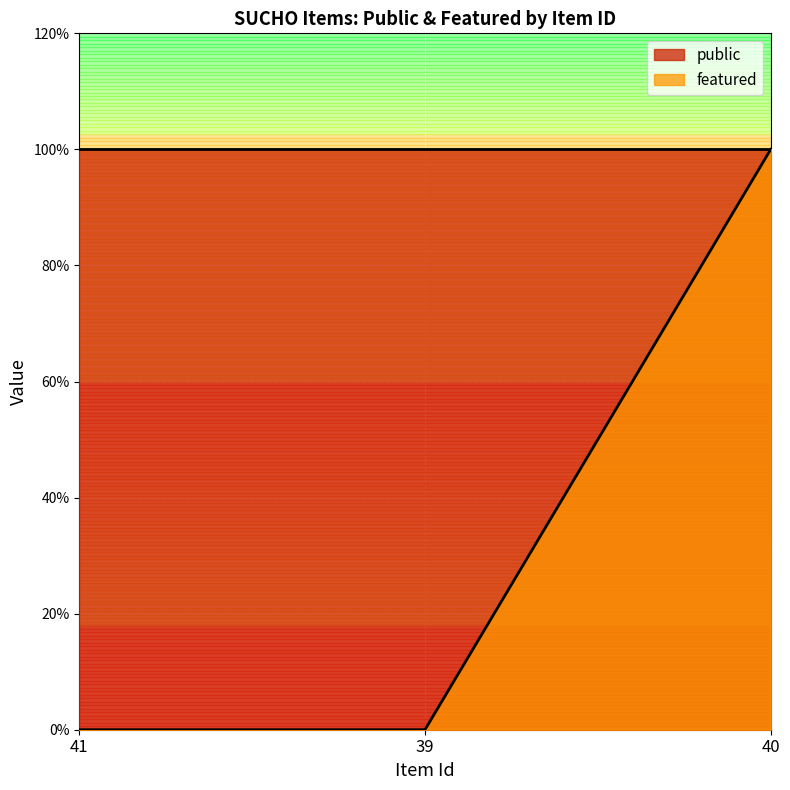

Reading left to right, what are all the values shown in this chart?

41=0	39=0	40=1